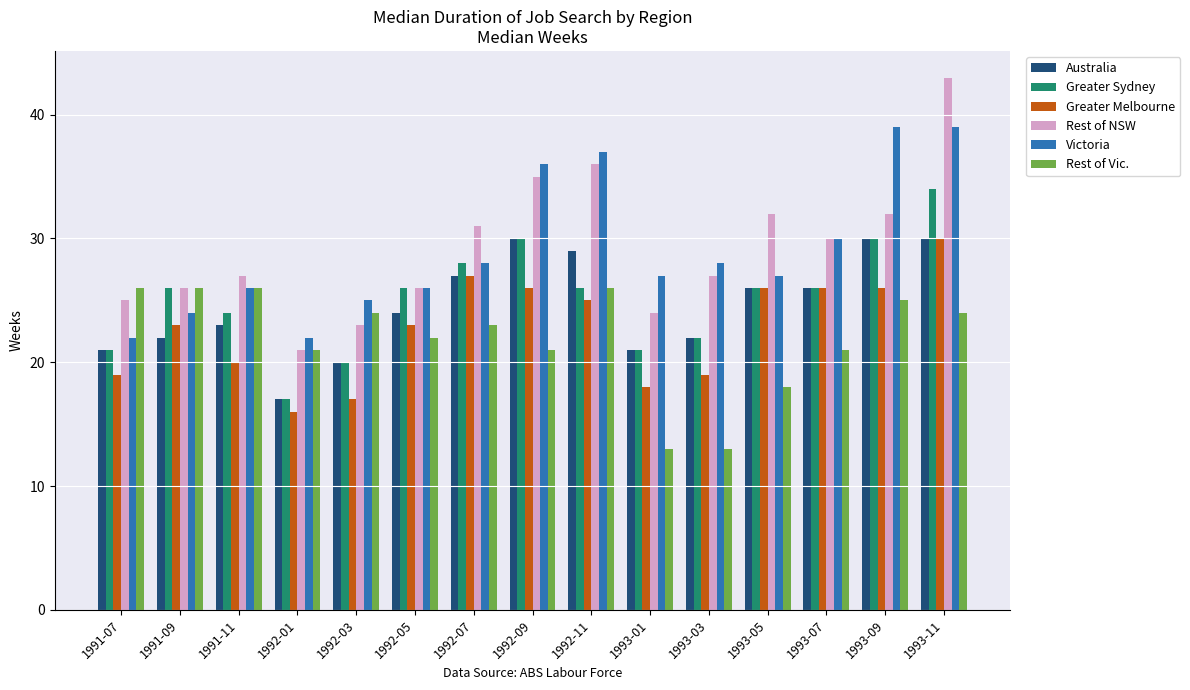

Is the value of Greater Sydney at 1993-01 greater than the value of Victoria at 1991-11?

No